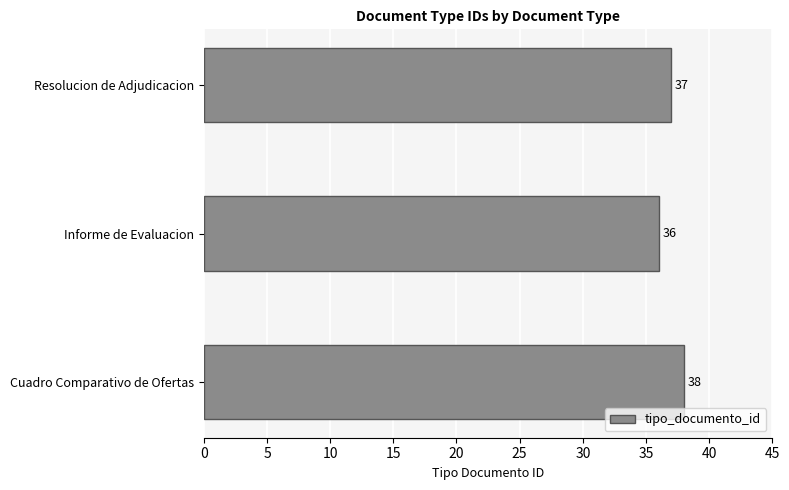

Which has a higher value, Resolucion de Adjudicacion or Informe de Evaluacion?

Resolucion de Adjudicacion